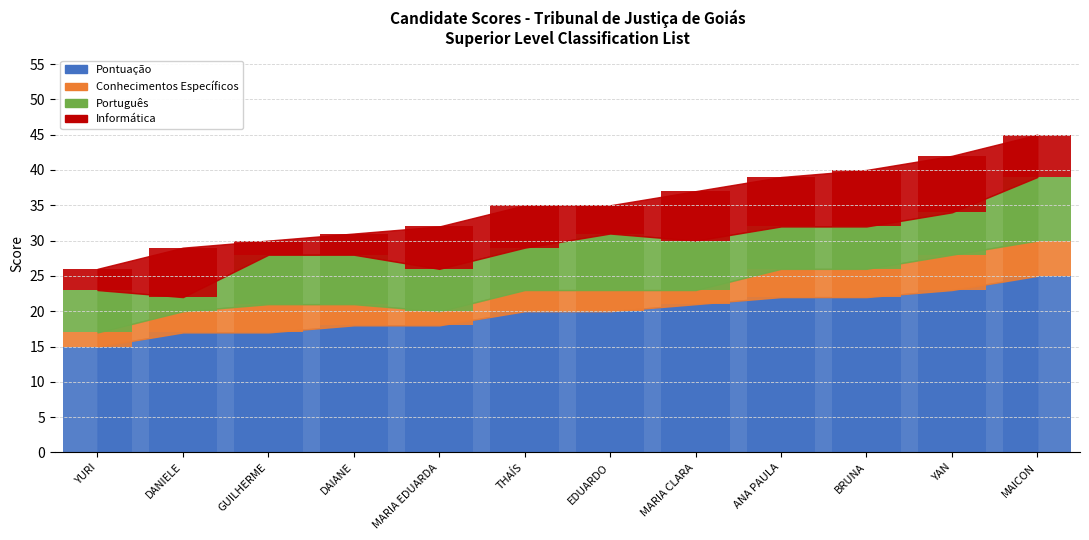

What is the difference between the maximum and second lowest values in the Conhecimentos Específicos series?

3